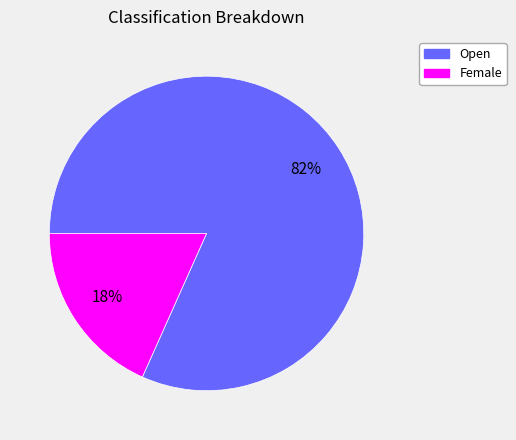

Is there any slice that represents more than half of the pie?

Yes